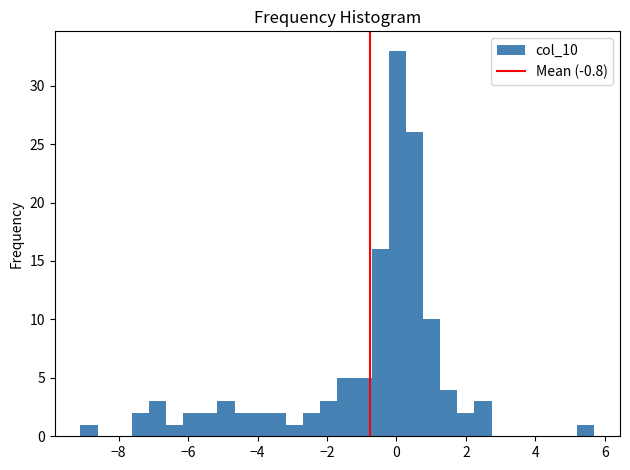

Read against the x-axis, roughly where is the centre of the tallest bar?

0.0